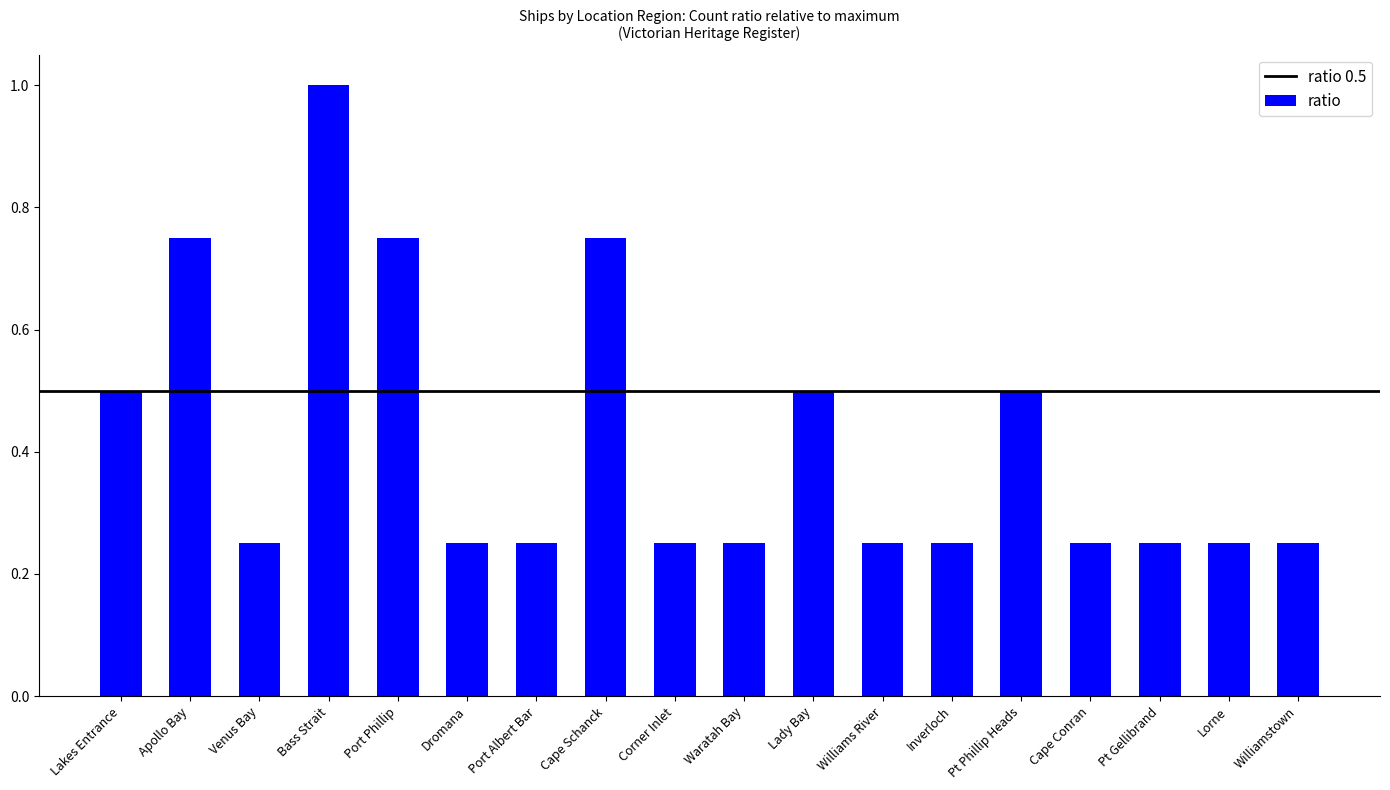

Between Lakes Entrance and Port Albert Bar, which is larger?

Lakes Entrance